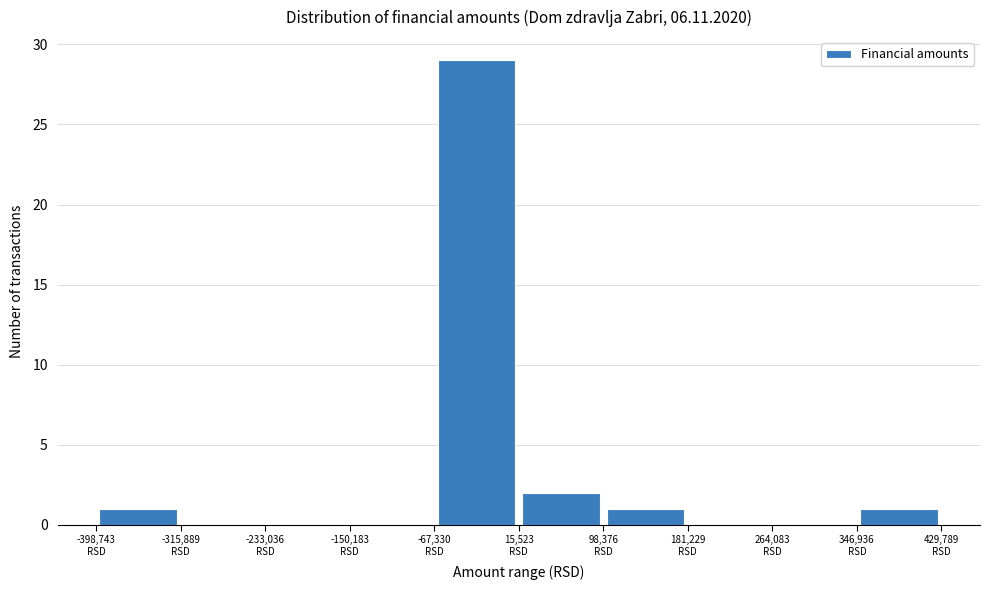

Reading left to right, list every bar in this chart as the range it spans on the x-axis followed by its height. Neither the bar edges nor the heights are printed on the chart, so give them approximately, as read against the axes.

-400000 to -320000: 1
-320000 to -230000: 0
-230000 to -150000: 0
-150000 to -70000: 0
-70000 to 20000: 29
20000 to 100000: 2
100000 to 180000: 1
180000 to 260000: 0
260000 to 350000: 0
350000 to 430000: 1